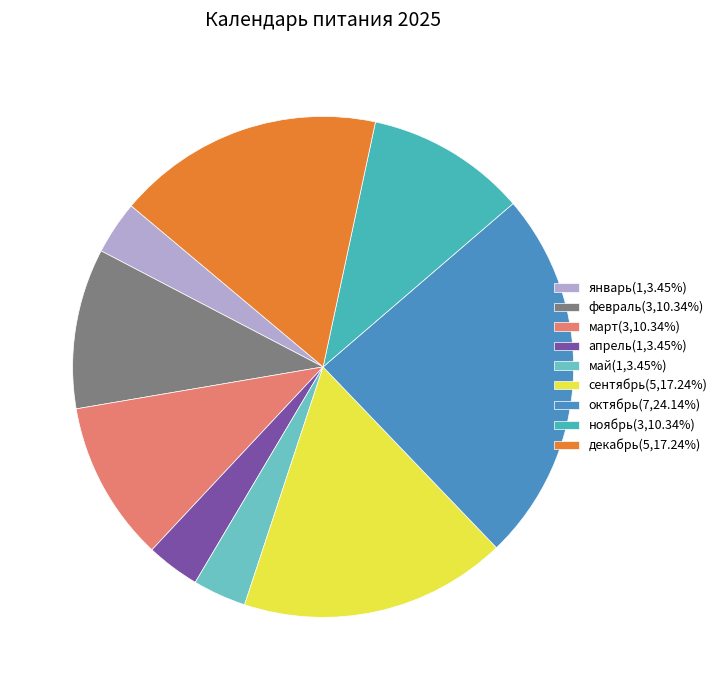

How many segments does this pie chart have?

9